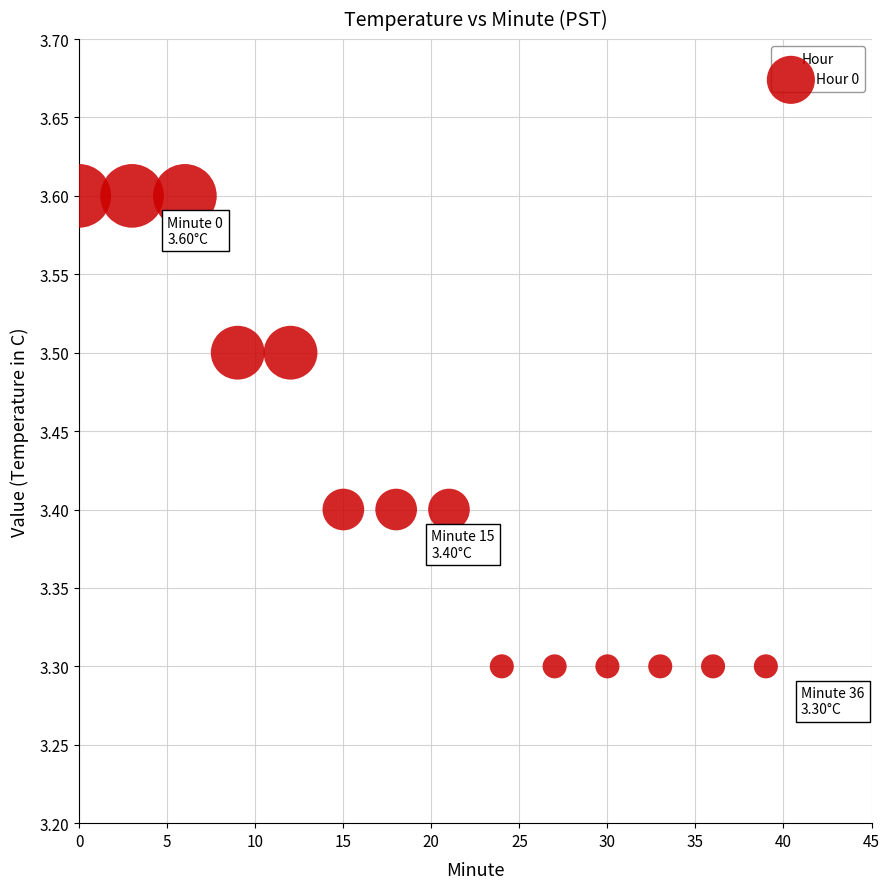

What is the range of Y values (max minus min)?

0.3